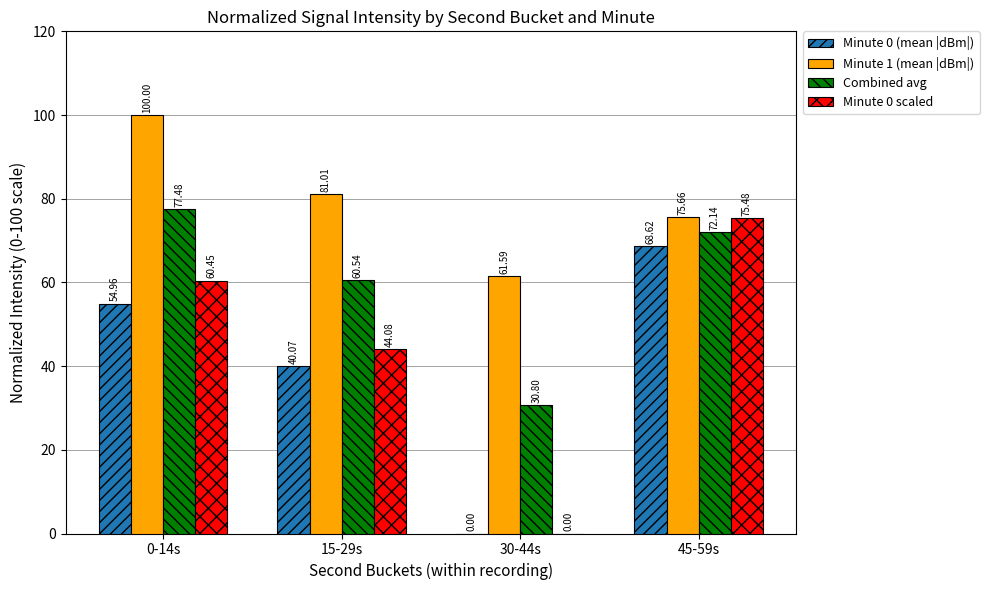

Between 30-44s and 45-59s, which series saw the biggest shift?

Minute 0 scaled